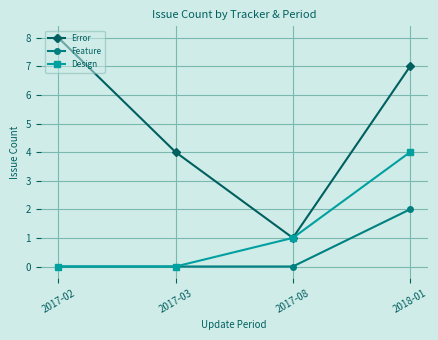

Reading right to left, what are all the values shown in this chart?

Error: 2018-01=7	2017-08=1	2017-03=4	2017-02=8
Feature: 2018-01=2	2017-08=0	2017-03=0	2017-02=0
Design: 2018-01=4	2017-08=1	2017-03=0	2017-02=0